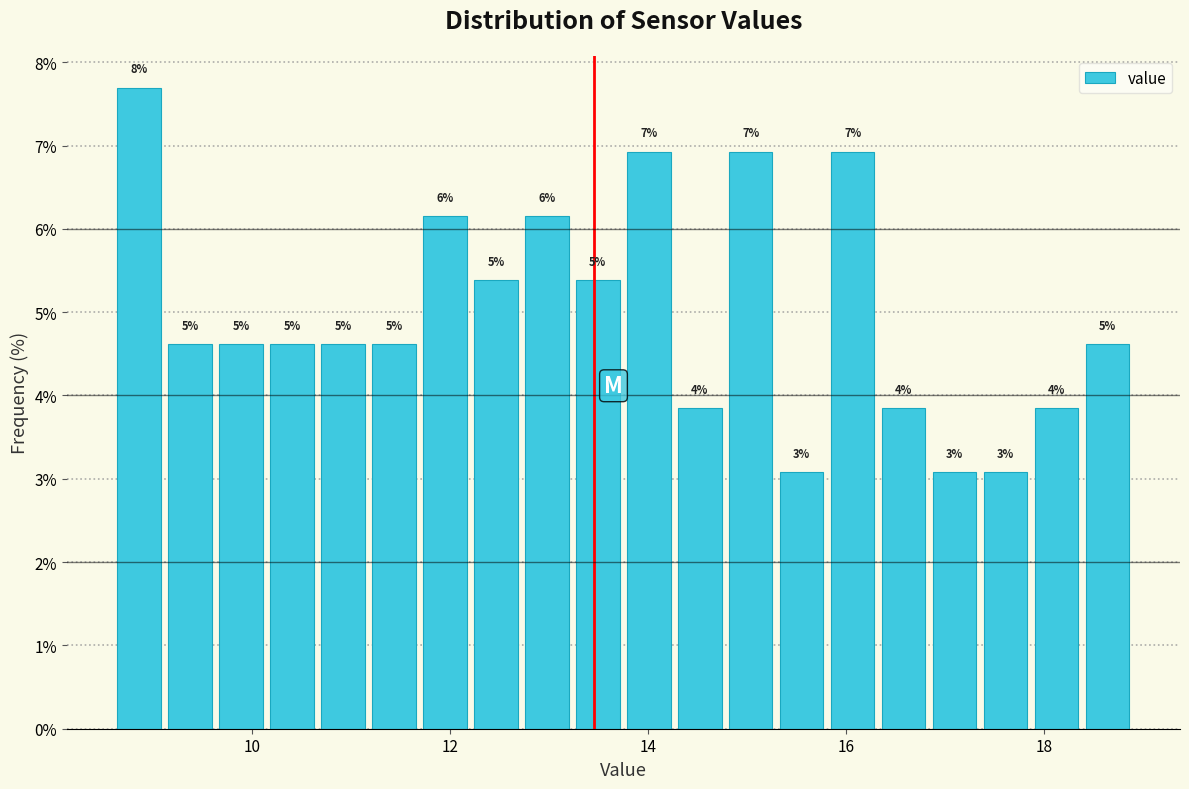

Around what value on the x-axis is the tallest bar? Give the approximate position of its centre, as read against the axis.

8.8